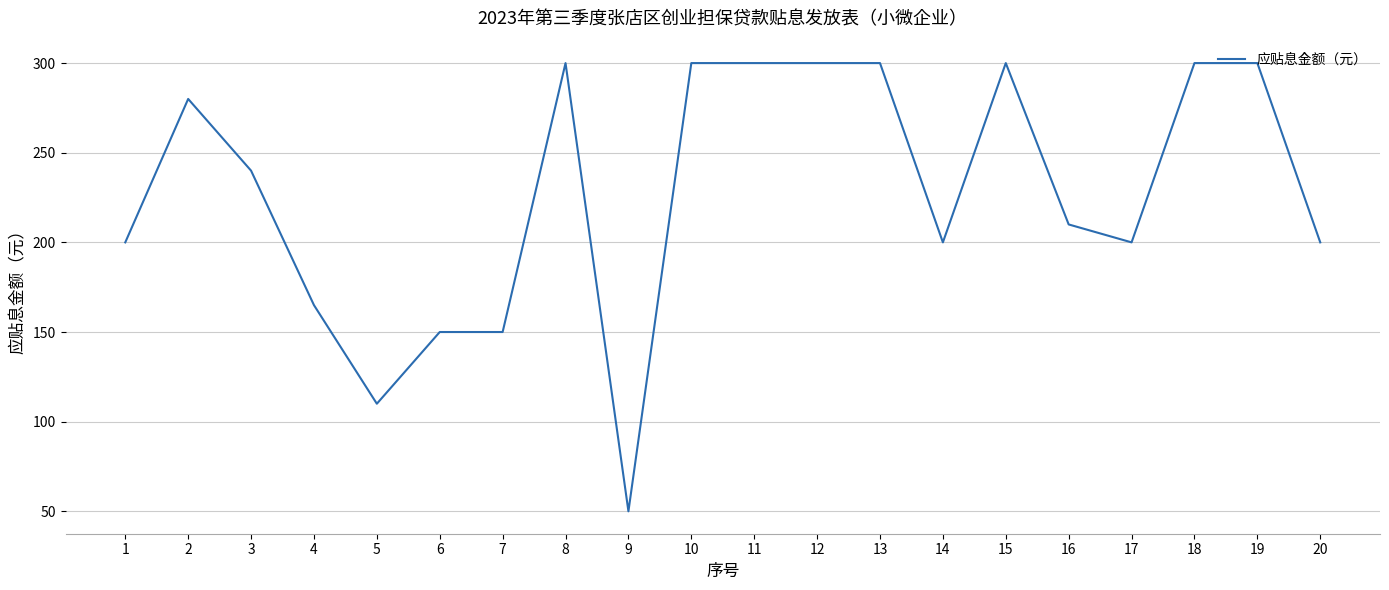

What is the minimum value shown in the chart?

50